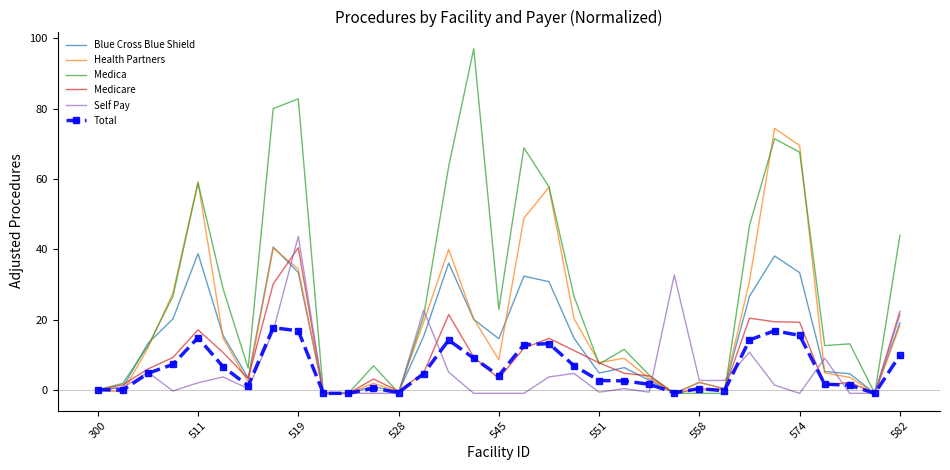

What is the highest value of the Blue Cross Blue Shield series?

40.6